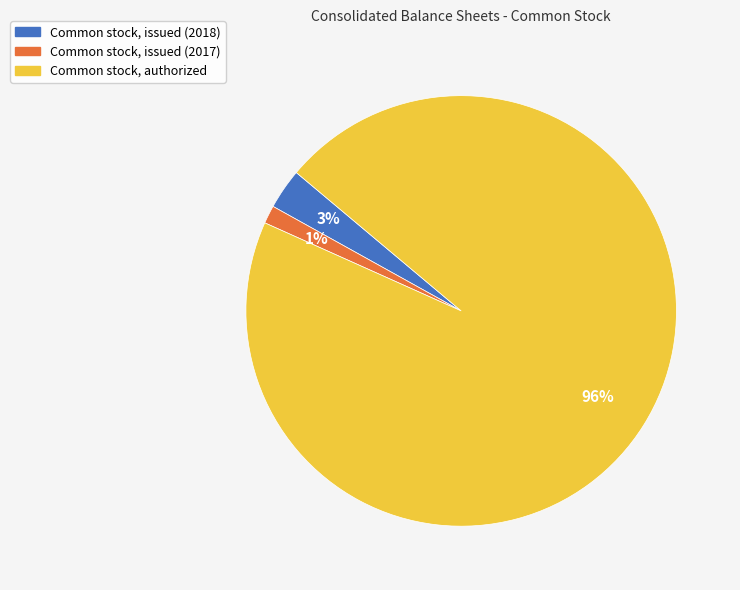

Which category has the smallest portion of the pie?

Common stock, issued (2017)